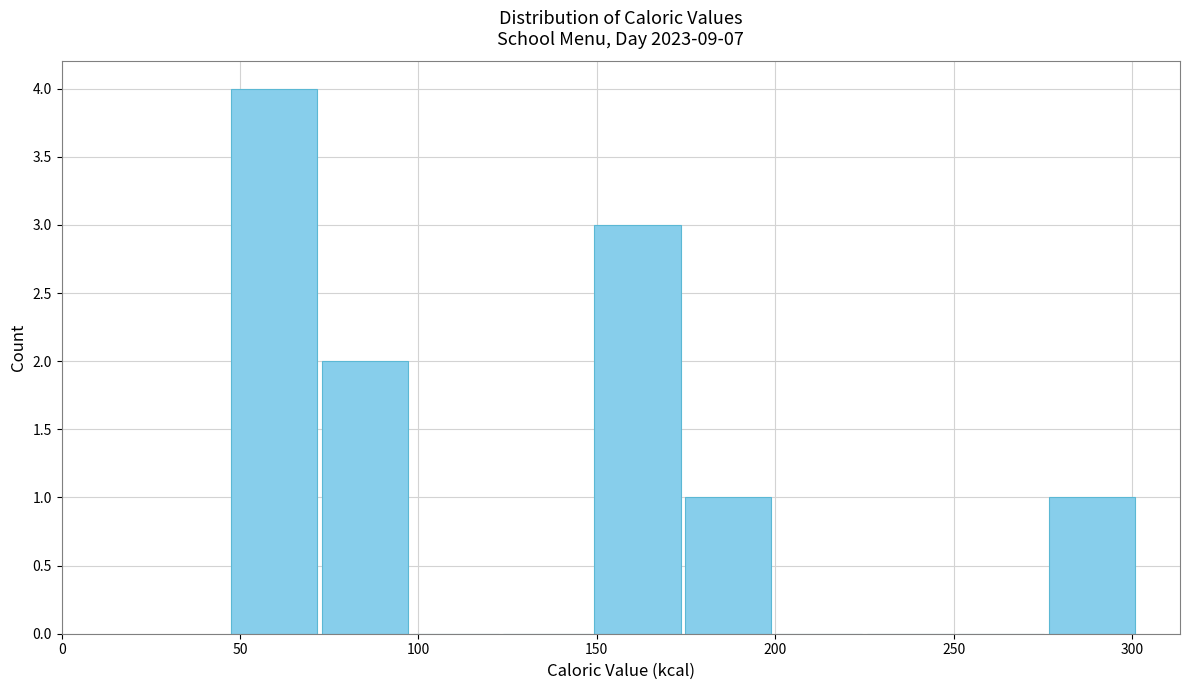

How tall is the bar that spans 150 to 175 on the x-axis? Neither the bar edges nor the heights are printed on the chart, so give them approximately, as read against the axes.

3